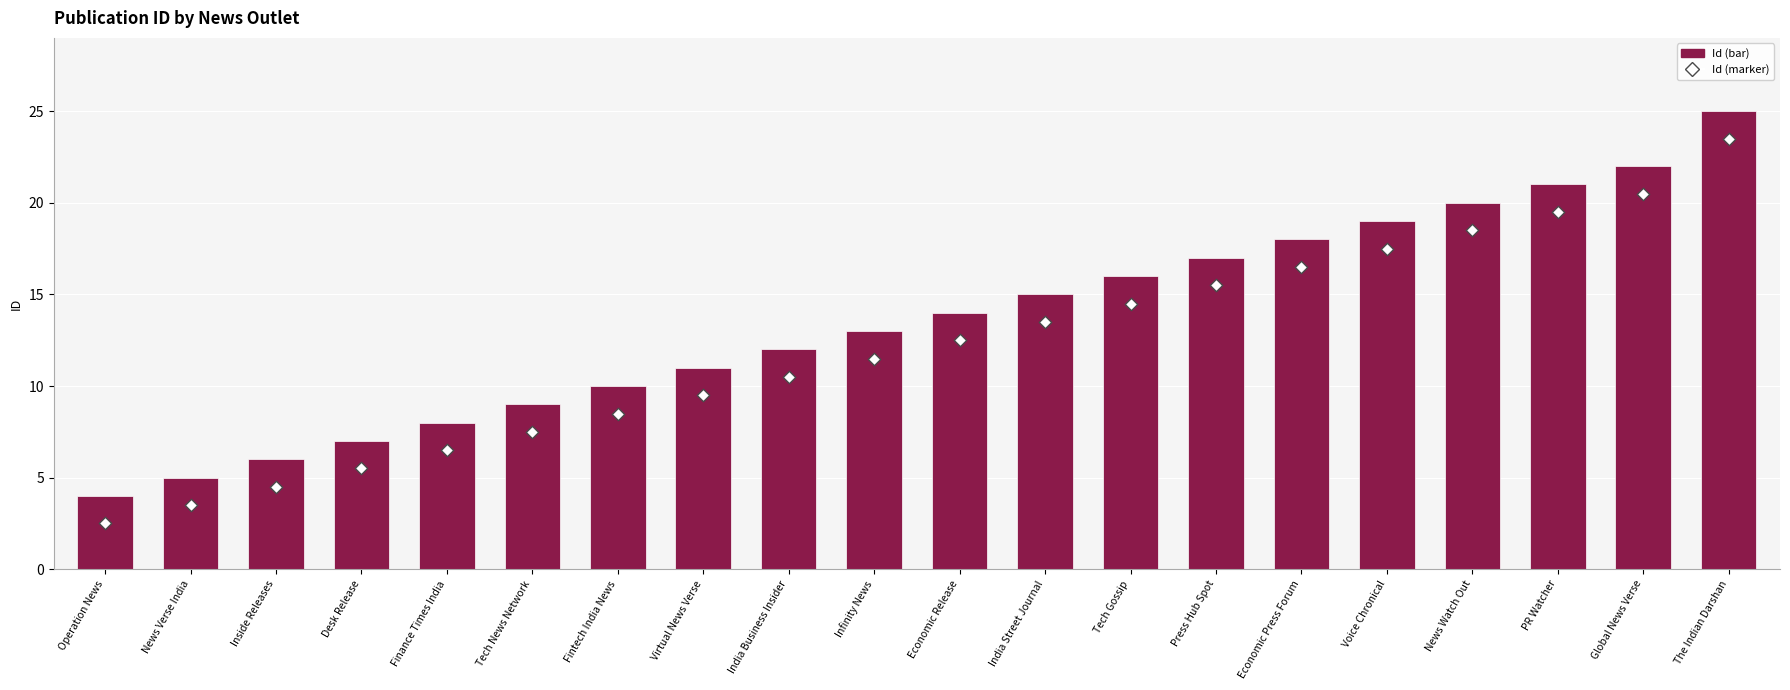

Which series has the widest spread of Y values?

Id (bar)